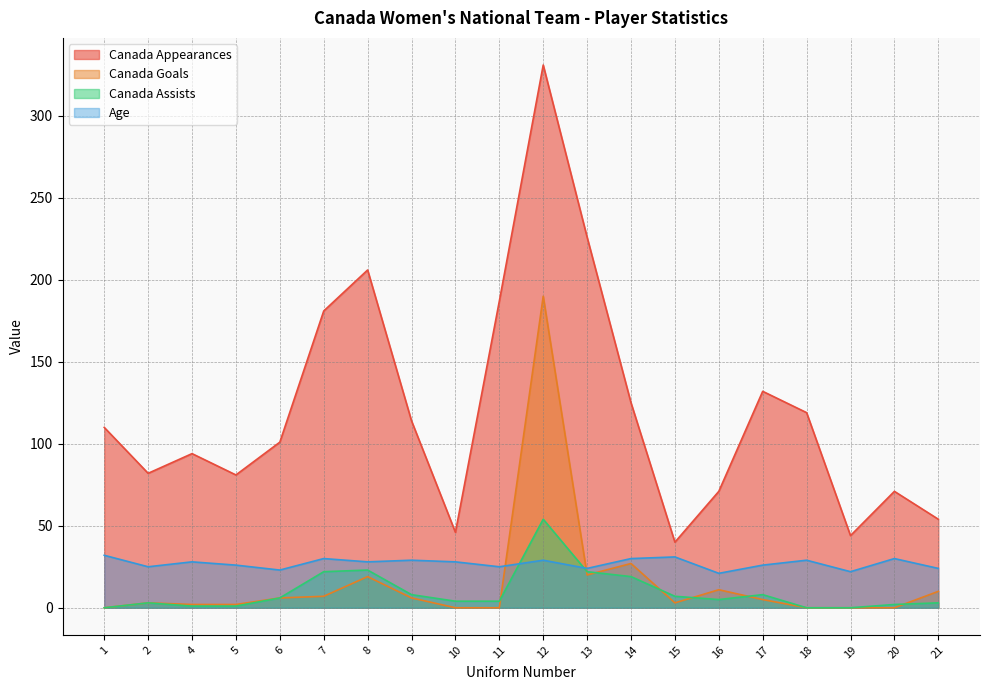

At which label is Canada Assists closest to 27?

8